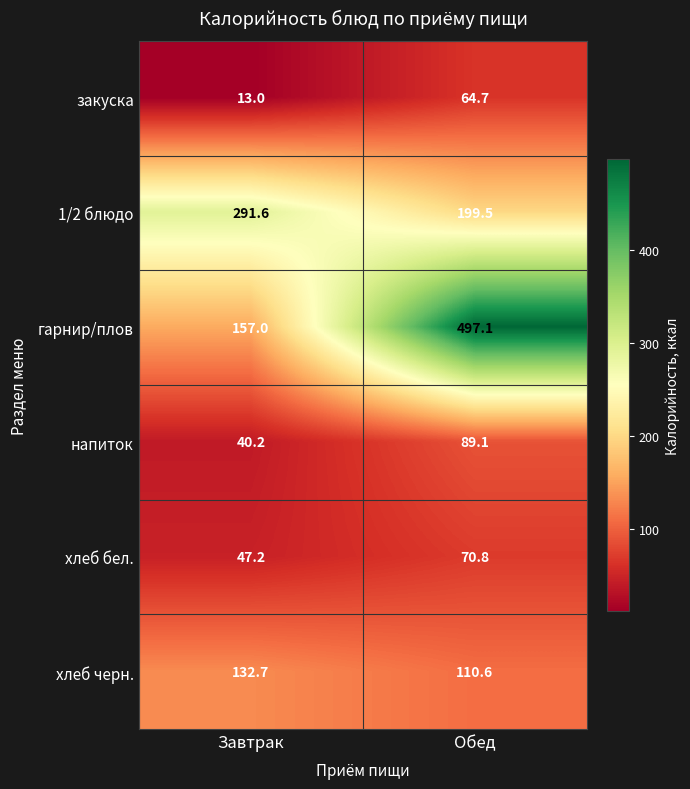

Rank the categories by напиток value from lowest to highest.

Завтрак, Обед